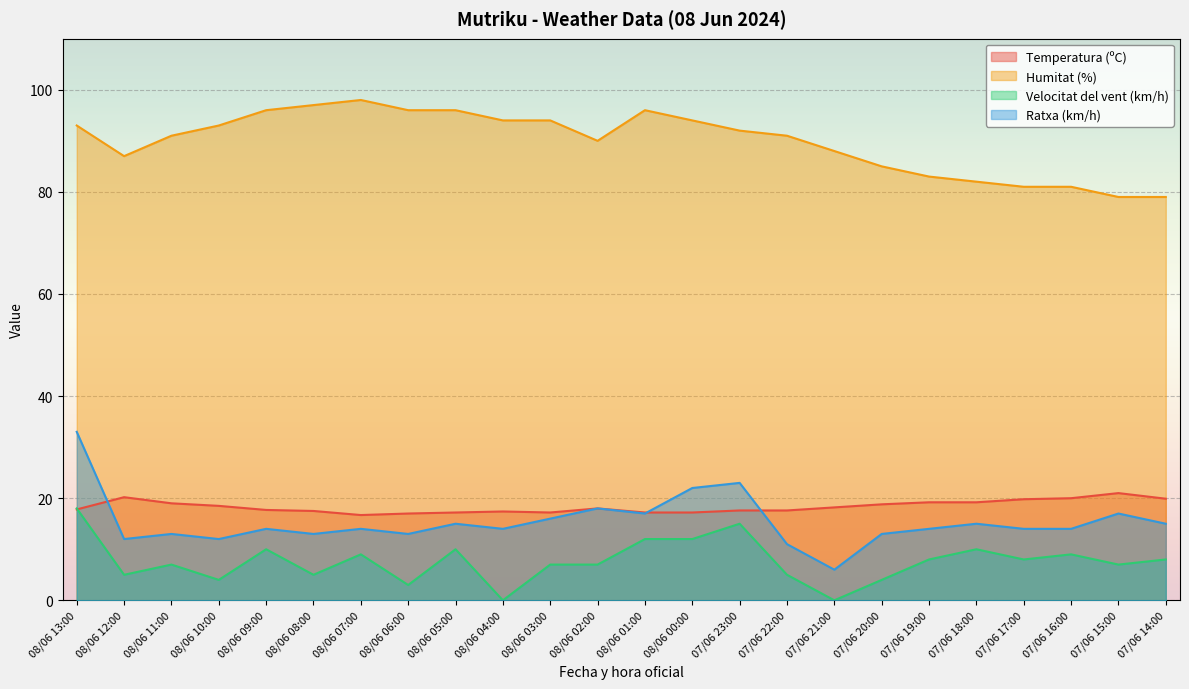

How many interior local valleys does the Humitat (%) series have?

2